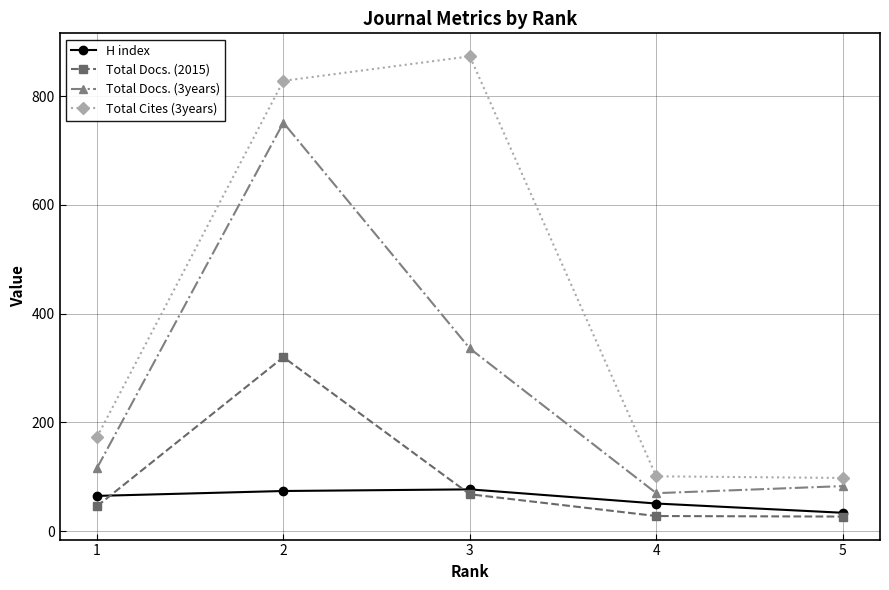

The value of Total Docs. (3years) at 1 is 152. True or false?

False